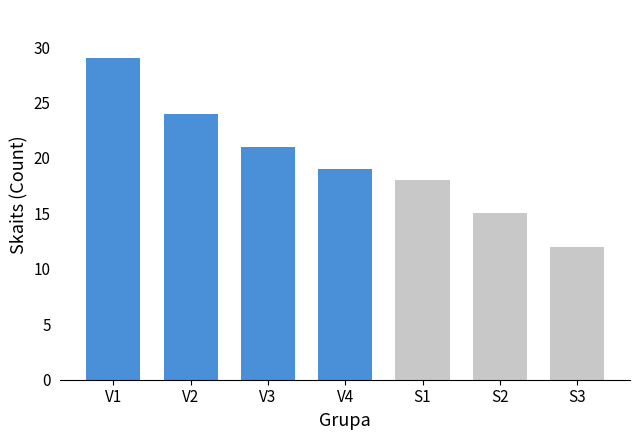

What is the maximum value shown in the chart?

29